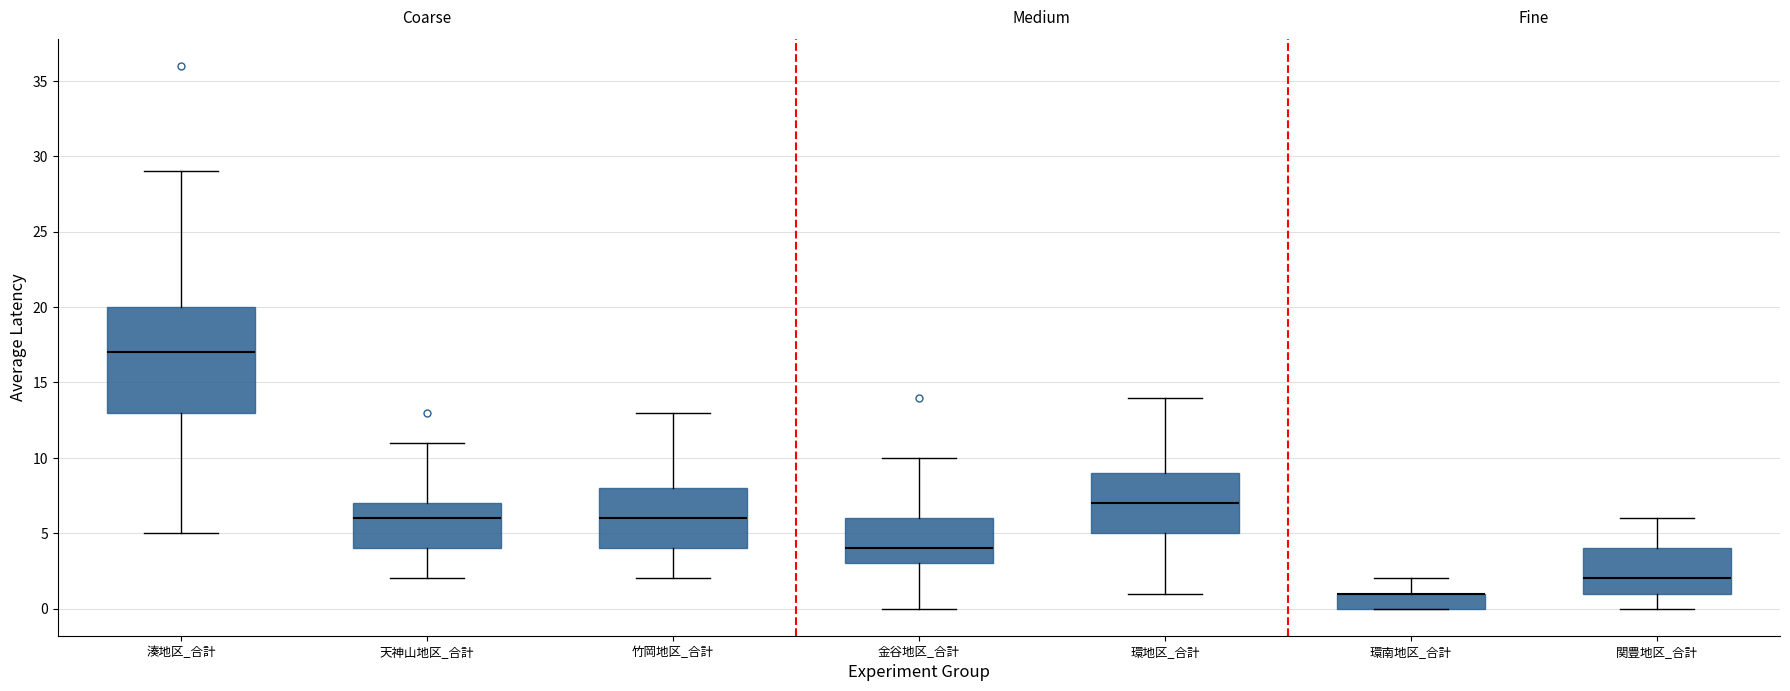

Reading left to right, read every box against the y-axis: the position of its median line, the range the box covers, and the ends of its whiskers. The values are not printed on the chart, so give them approximately, as read against the axis.

湊地区_合計: median 17, box 13 to 20, whiskers 5 to 29
天神山地区_合計: median 6, box 4 to 7, whiskers 2 to 11
竹岡地区_合計: median 6, box 4 to 8, whiskers 2 to 13
金谷地区_合計: median 4, box 3 to 6, whiskers 0 to 10
環地区_合計: median 7, box 5 to 9, whiskers 1 to 14
環南地区_合計: median 1 (drawn on the box's upper edge), box 0 to 1, whiskers 0 to 2
関豊地区_合計: median 2, box 1 to 4, whiskers 0 to 6